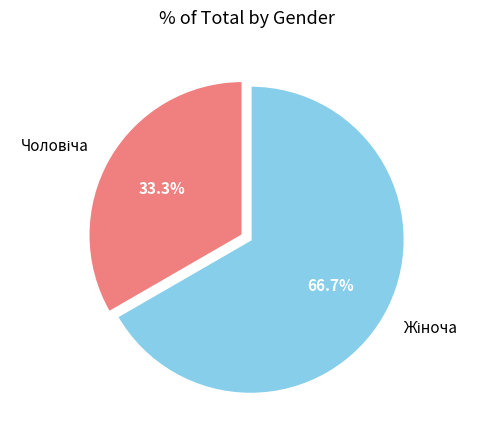

Is there a majority slice in this chart?

Yes